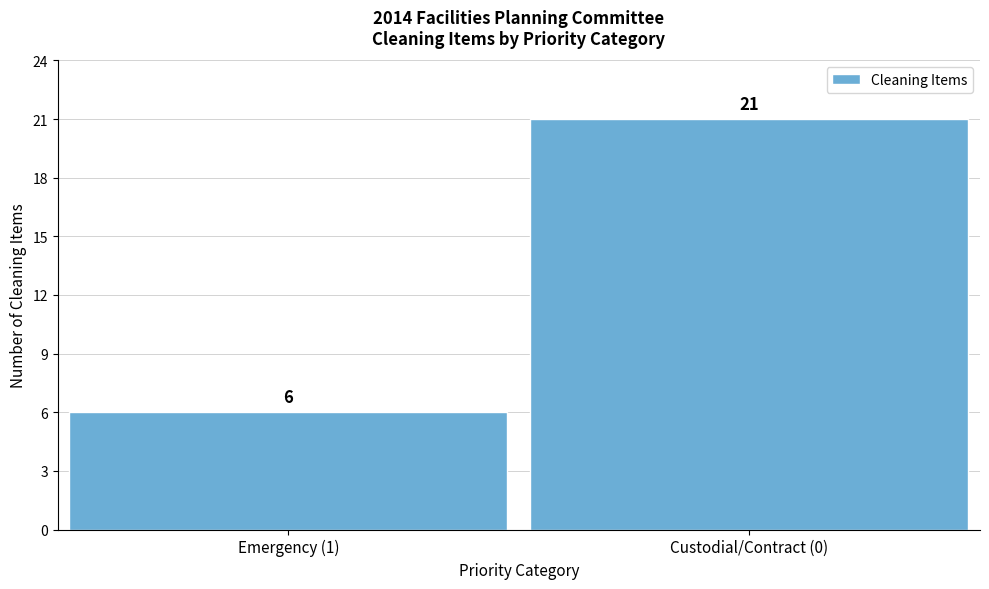

Reading left to right, transcribe all the data shown in this chart.

6	21